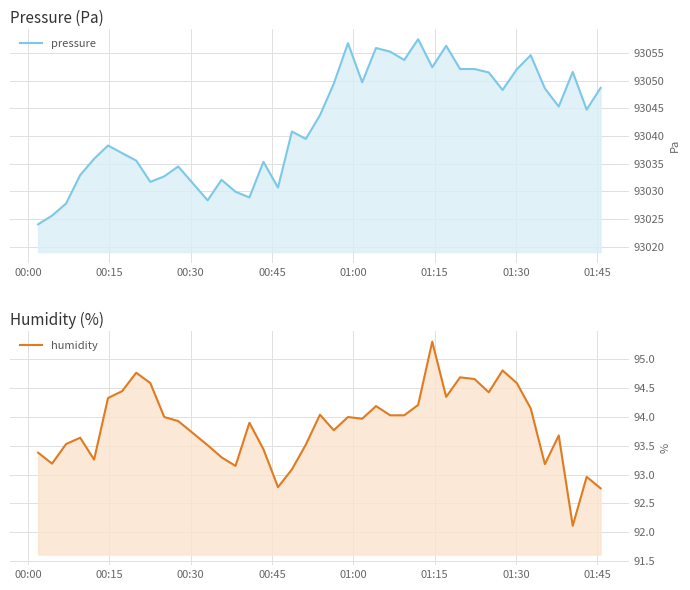

How many interior local peaks does the pressure series have?

11